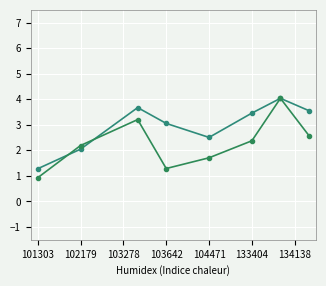

What is the label of the 5th point from the left?

104471